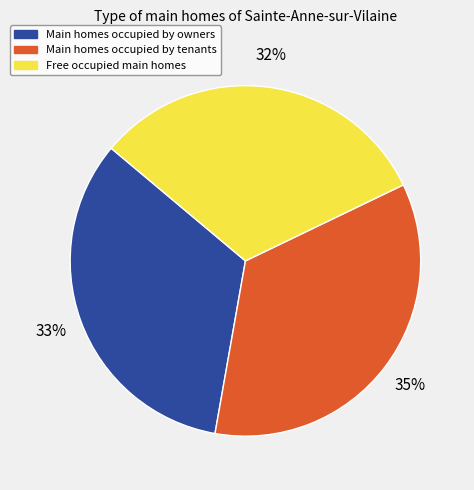

Does any single category account for the majority?

No